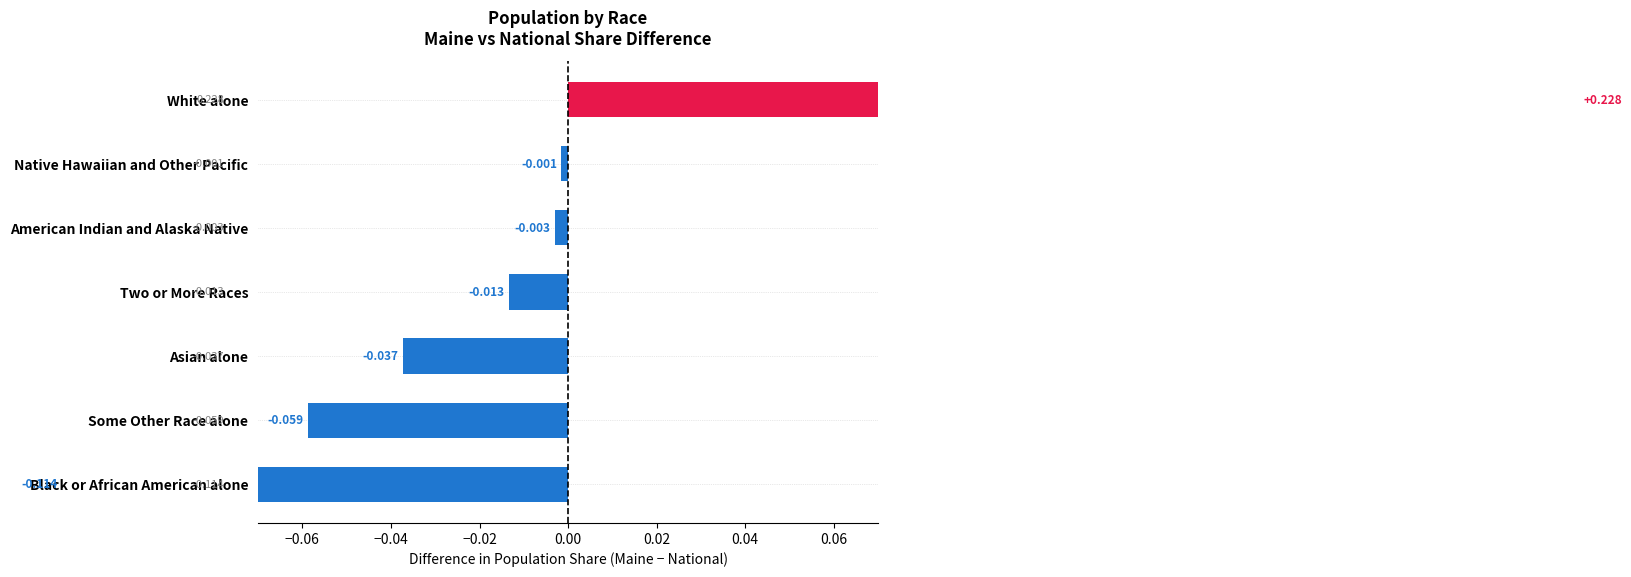

Does the chart contain any negative values?

Yes